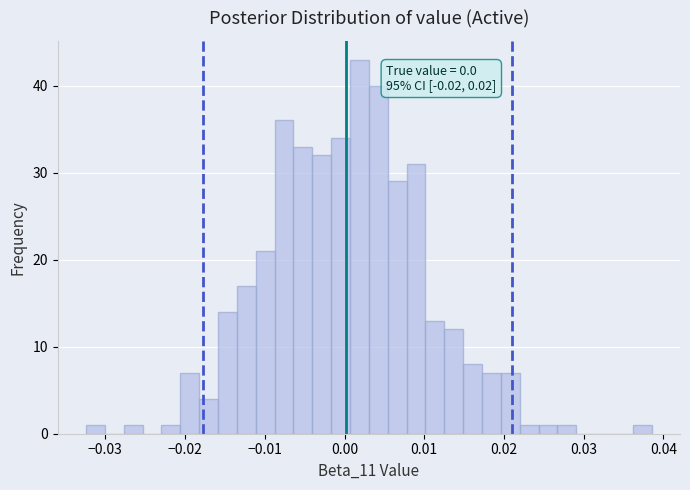

Around what value on the x-axis is the tallest bar? Give the approximate position of its centre, as read against the axis.

0.002